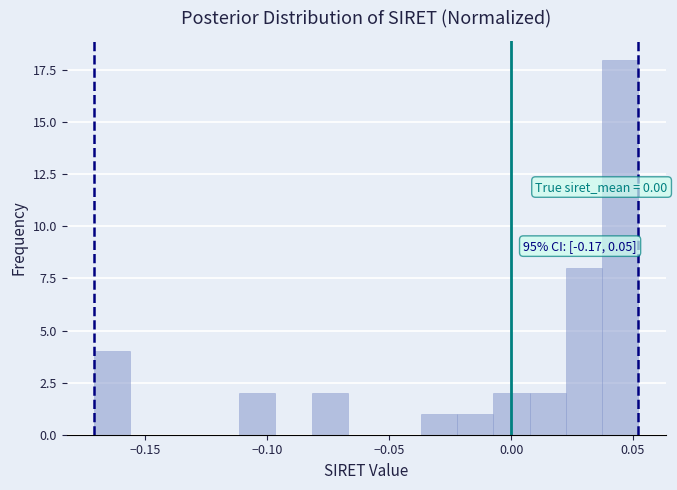

Read against the x-axis, roughly where is the centre of the tallest bar?

0.045